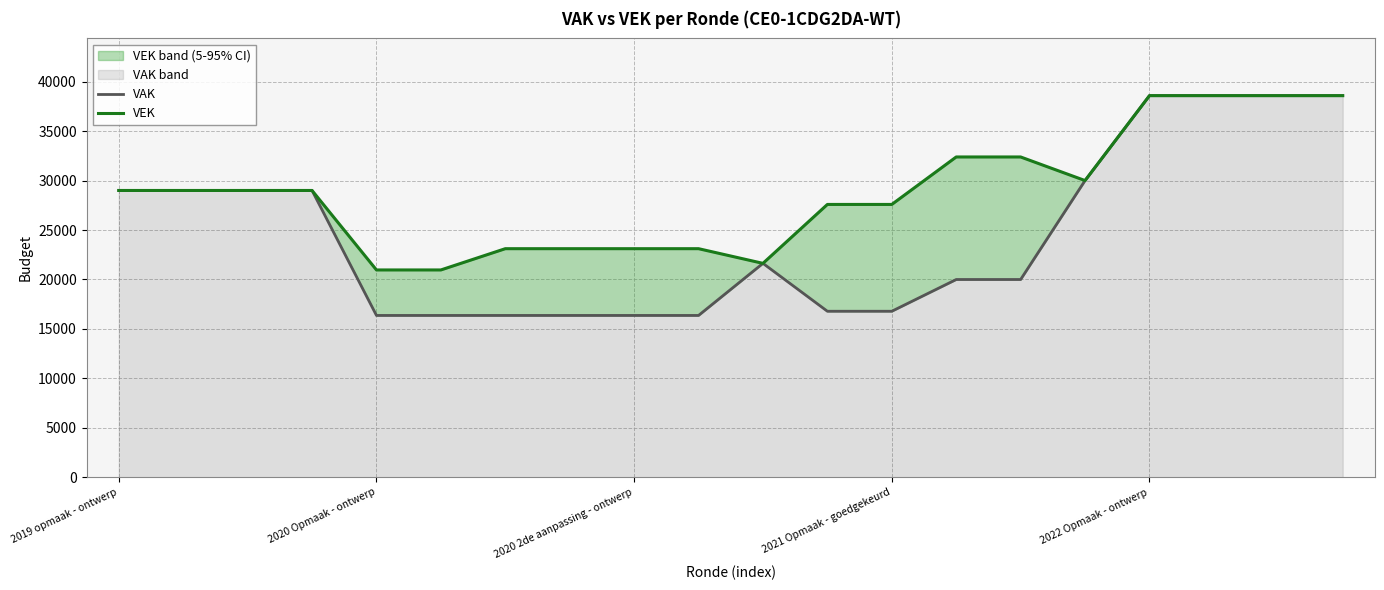

What position from the right is 15?

5